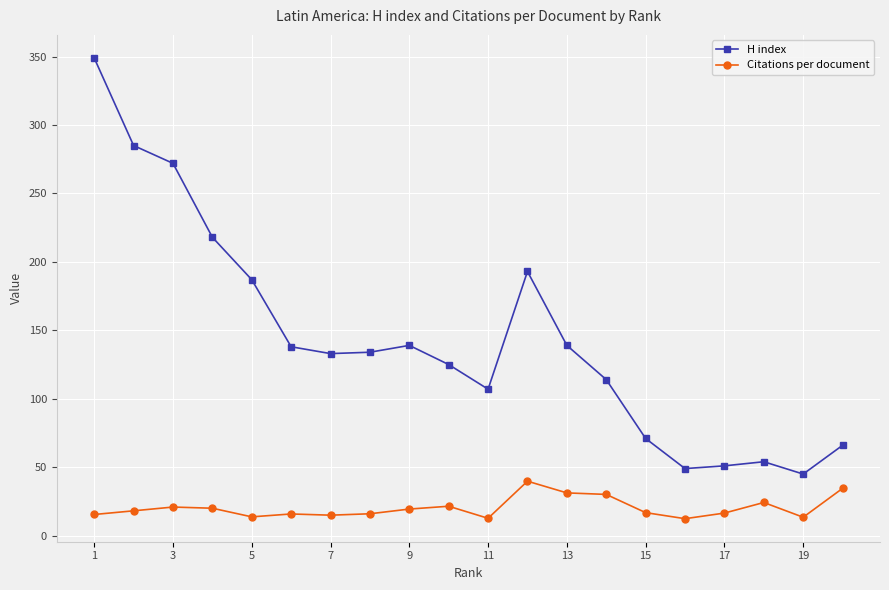

True or false: Citations per document has more than 1 interior local peaks.

True